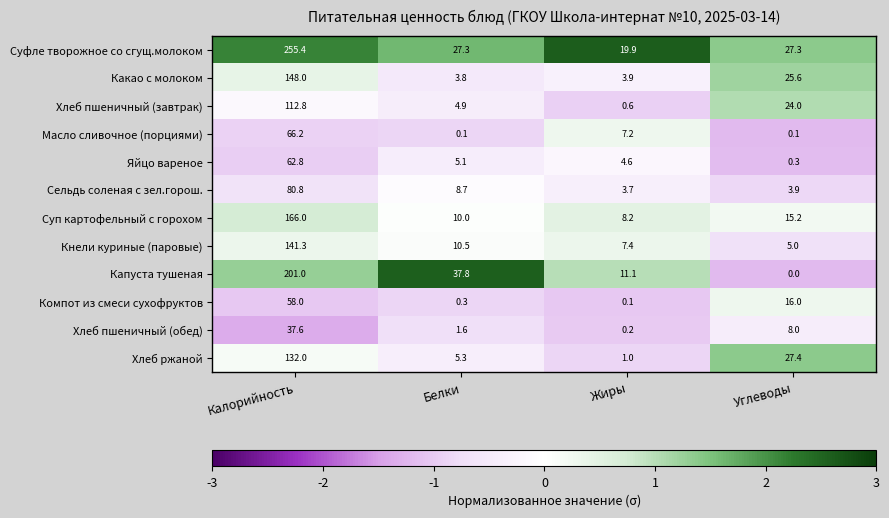

What is the difference between the Капуста тушеная values at Углеводы and Белки?

37.8